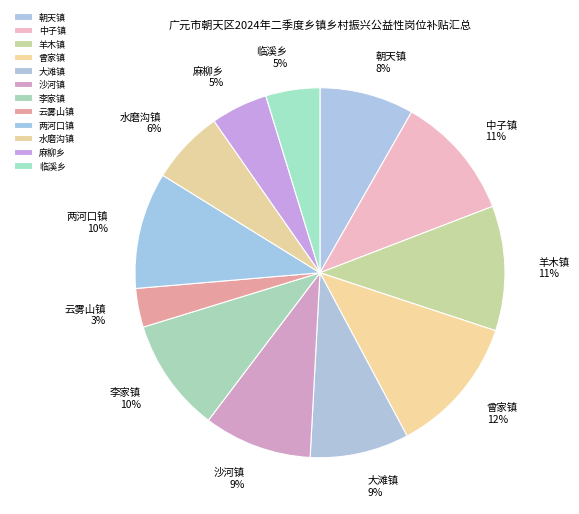

Is there any slice that represents more than half of the pie?

No